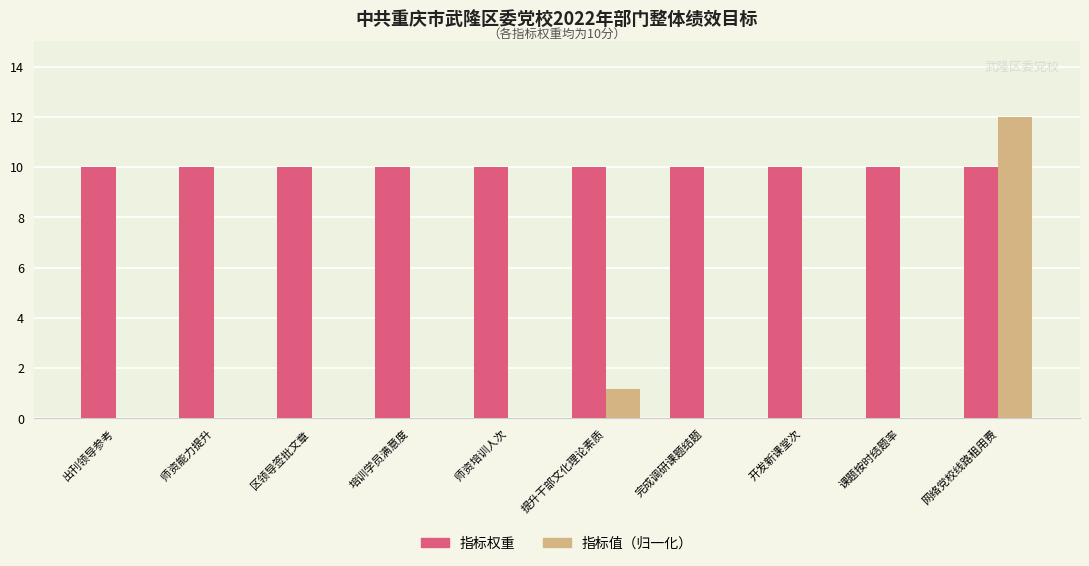

Which series has the largest range (max minus min)?

指标值（归一化）